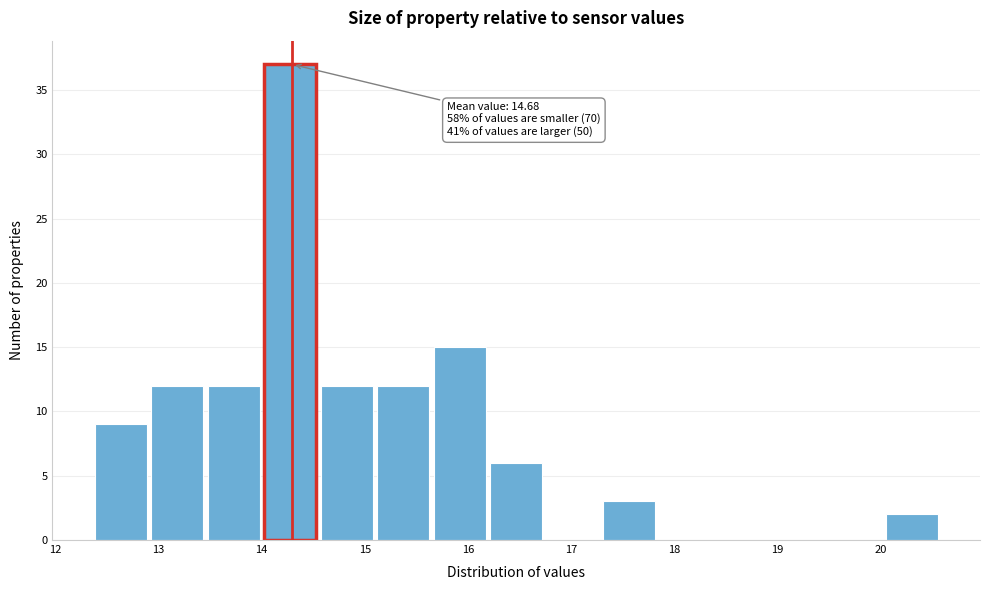

Over which range of the x-axis is the bar tallest?

14.0 to 14.6